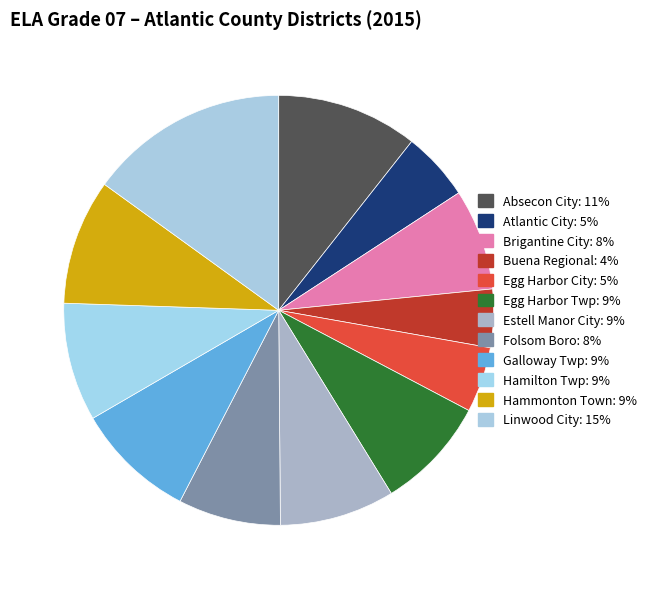

To the nearest percent, what is the combined percentage of Brigantine City and Hamilton Twp?

17%